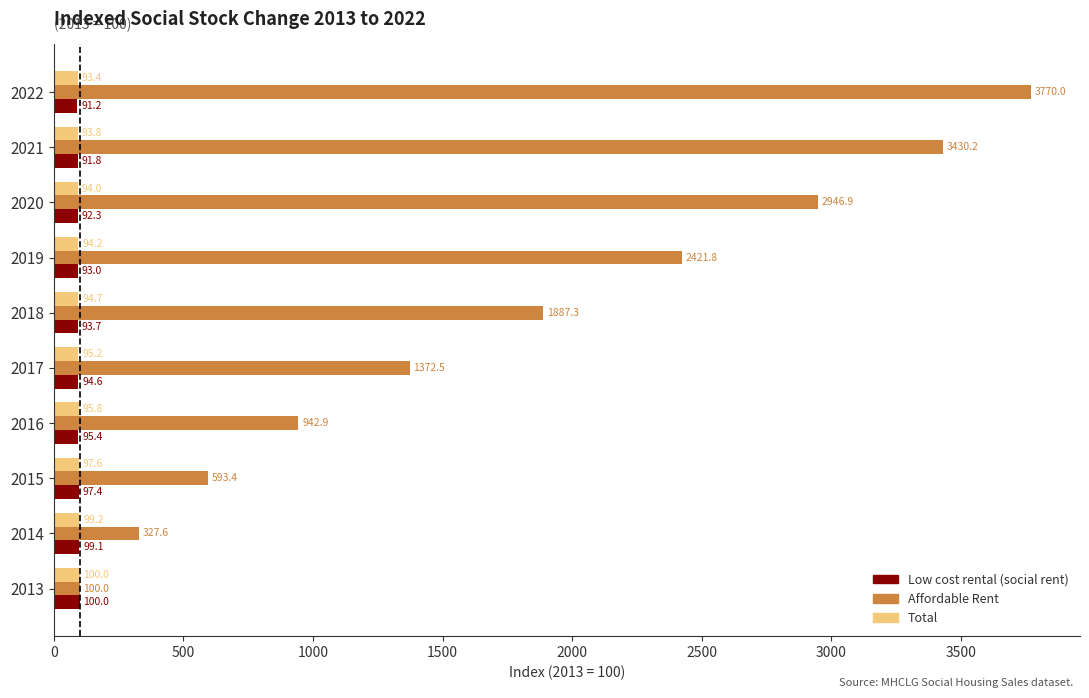

List the labels in order of Affordable Rent value, smallest first.

2013, 2014, 2015, 2016, 2017, 2018, 2019, 2020, 2021, 2022